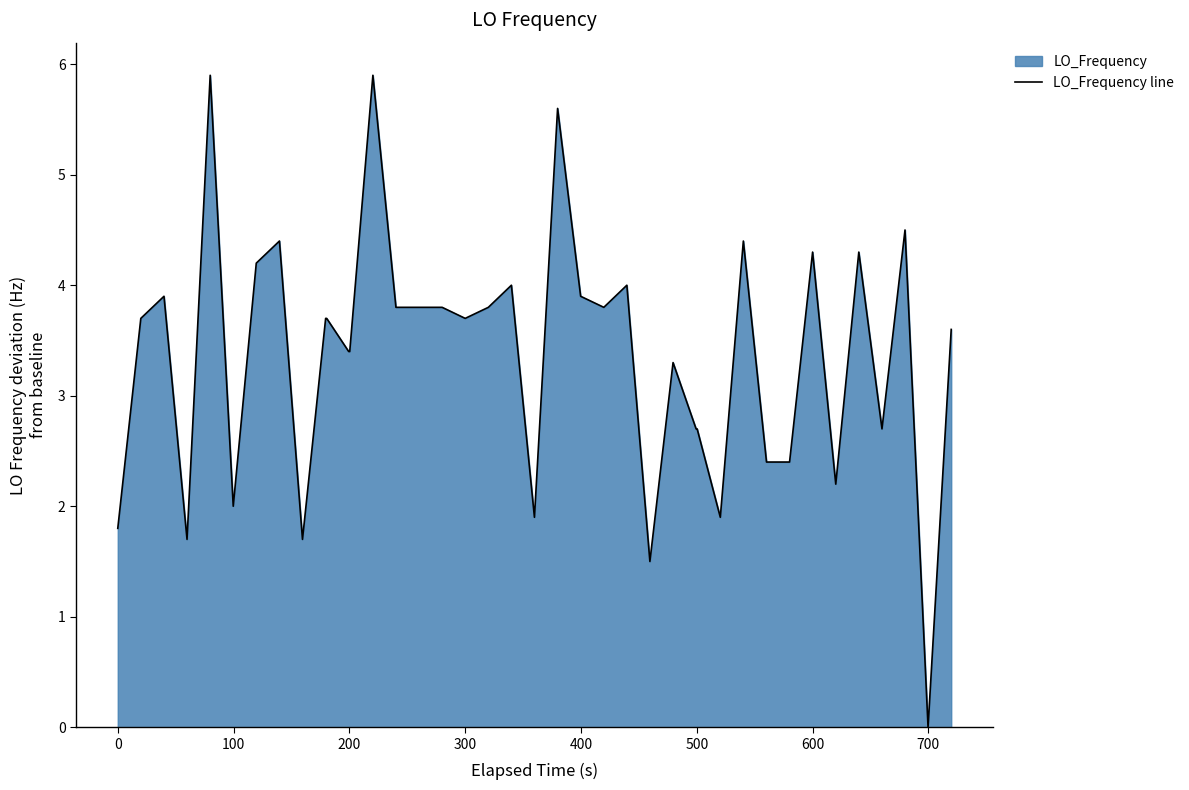

Count the number of categories in the chart.

40